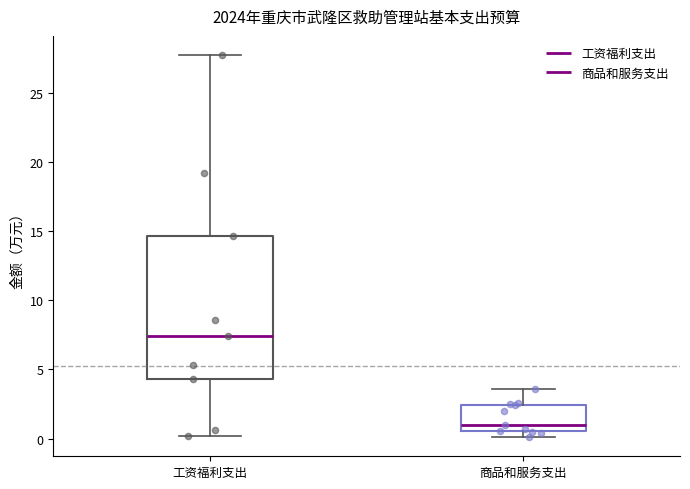

Which box's median line is the highest?

工资福利支出